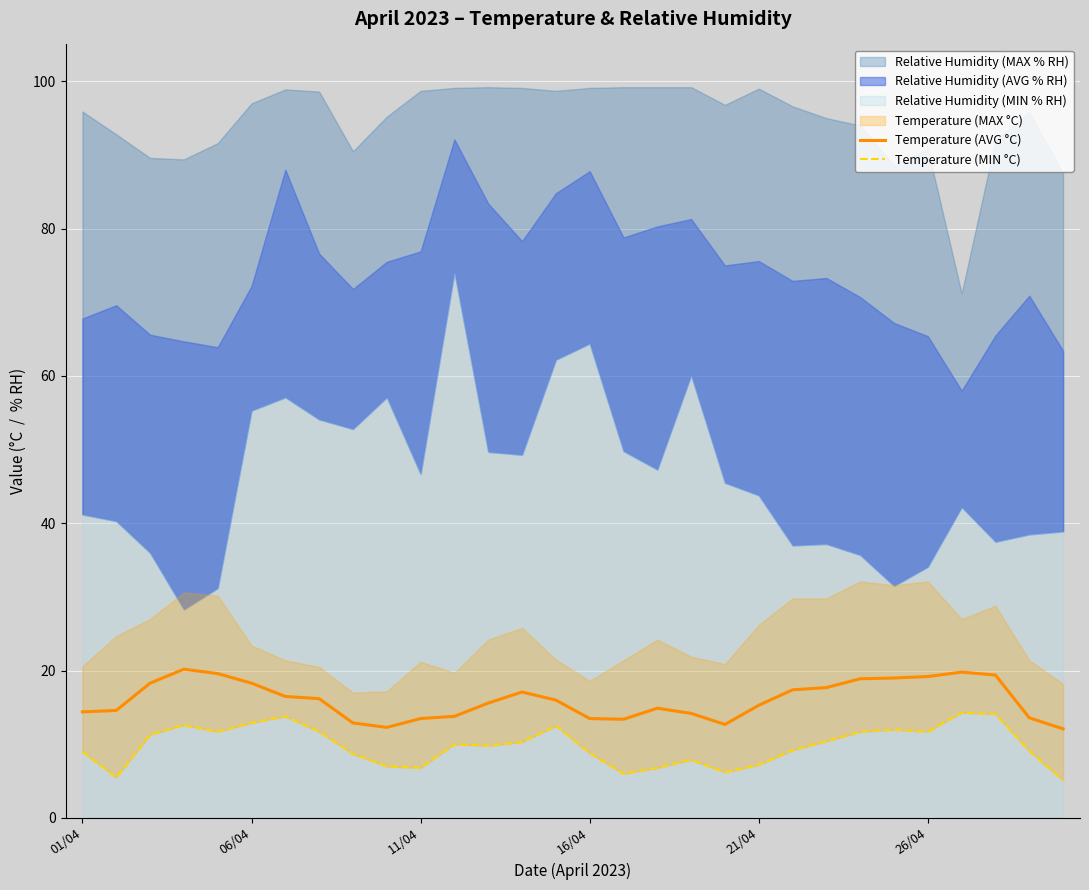

At how many categories does at least one series exceed 11?

30